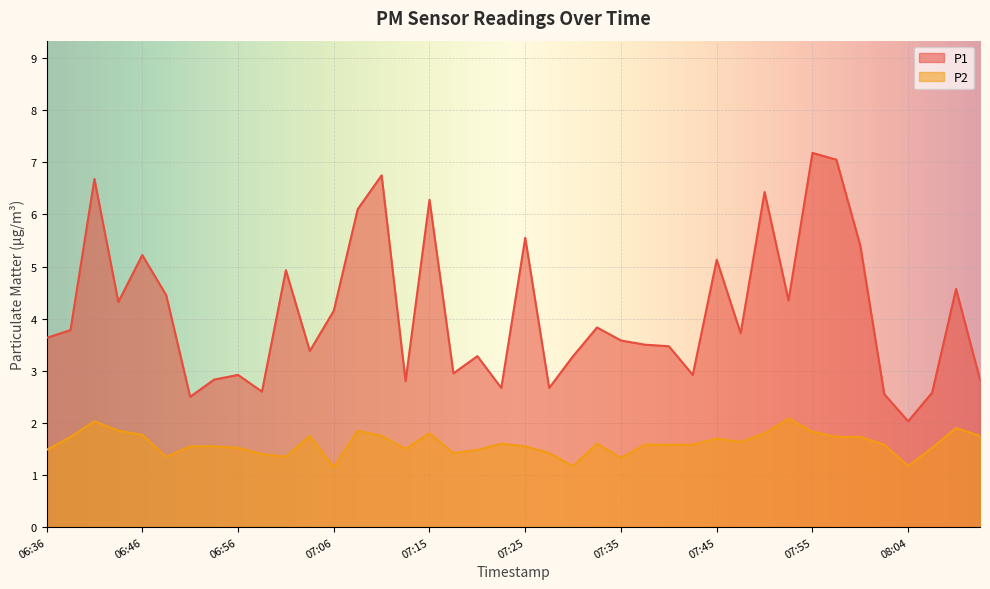

In P2, how many points are higher than both neighbors (excluding endpoints)?

9